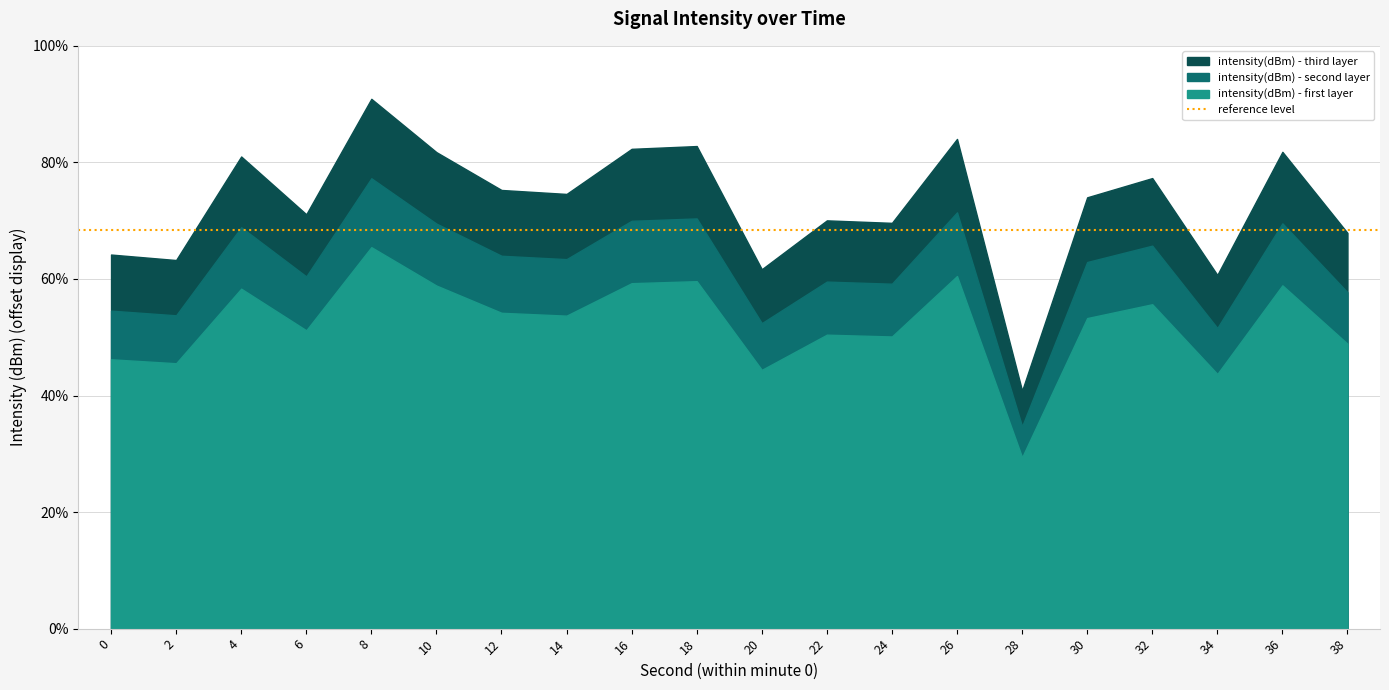

Reading left to right, list all the values displayed in this chart.

-121.0	-120.9	-123.9	-122.2	-125.6	-124.0	-122.9	-122.8	-124.1	-124.2	-120.6	-122.0	-122.0	-124.4	-117.0	-122.7	-123.3	-120.4	-124.0	-121.7